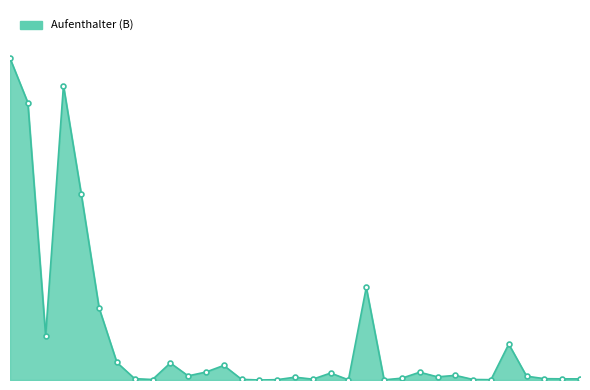

What is the difference between the maximum and second lowest values?

1944